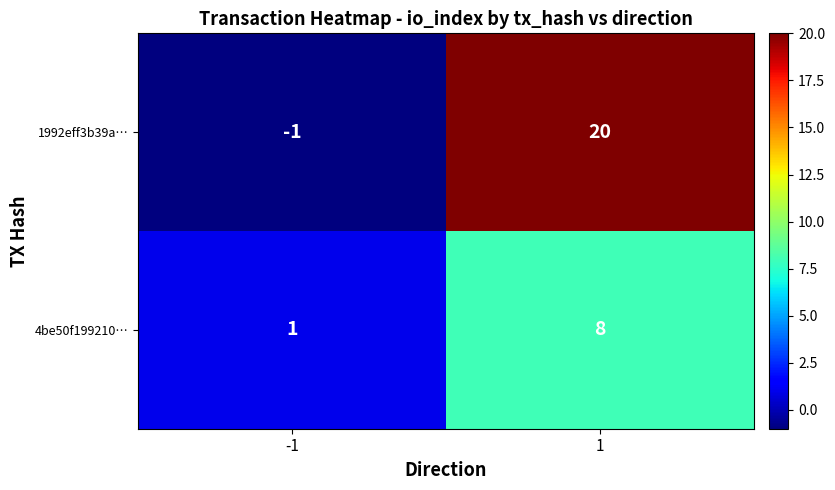

What is the greatest value displayed?

20